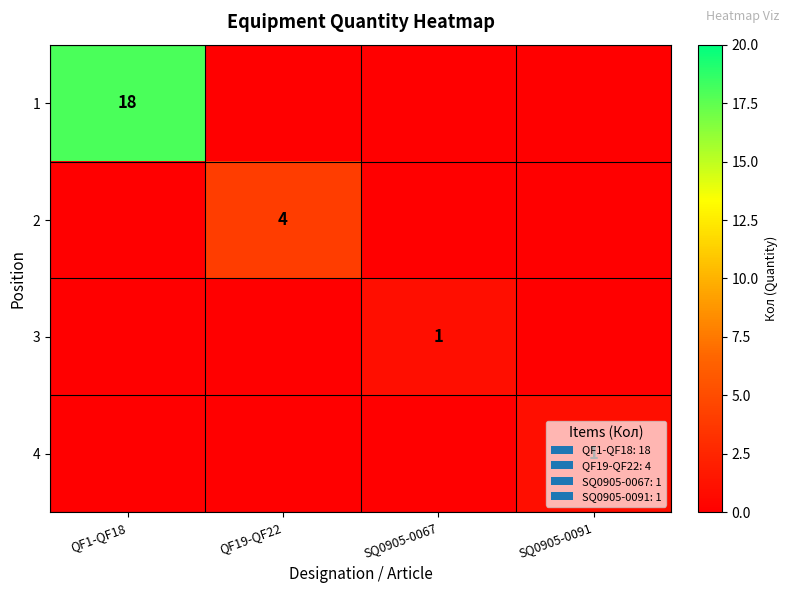

True or false: 3 has a value of 1 at SQ0905-0067.

True